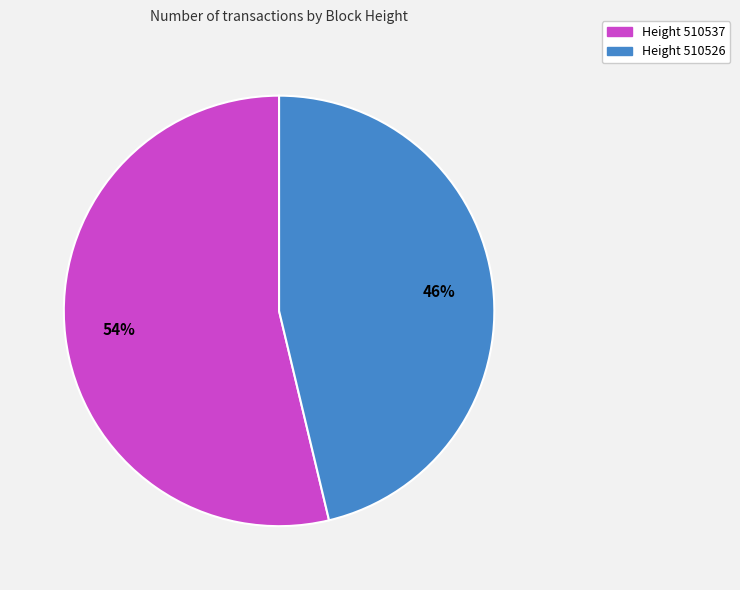

Does any single category account for the majority?

Yes